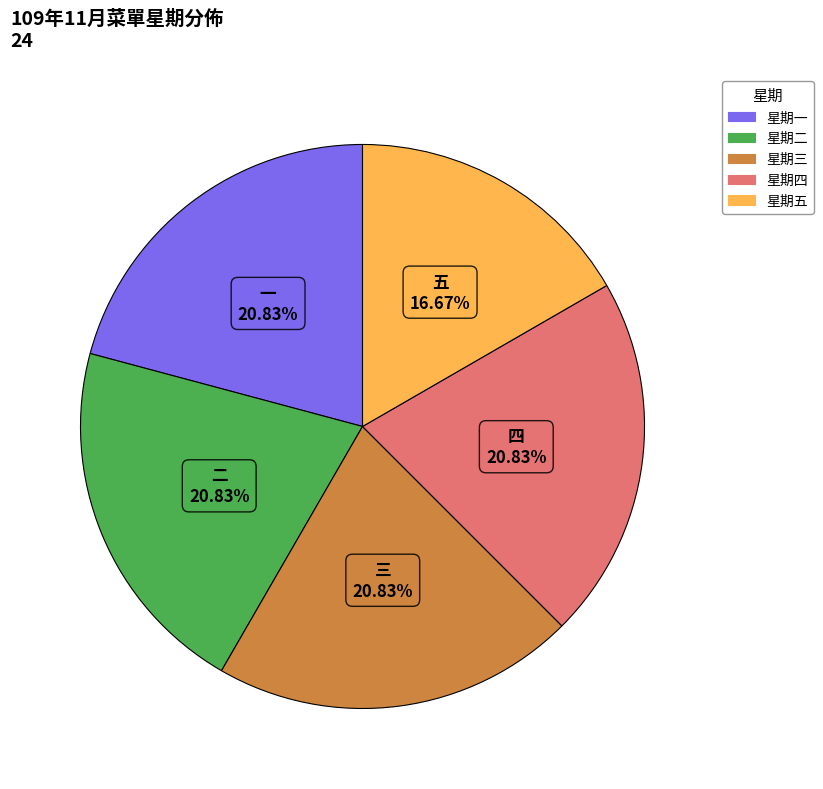

Count the number of slices in the pie.

5